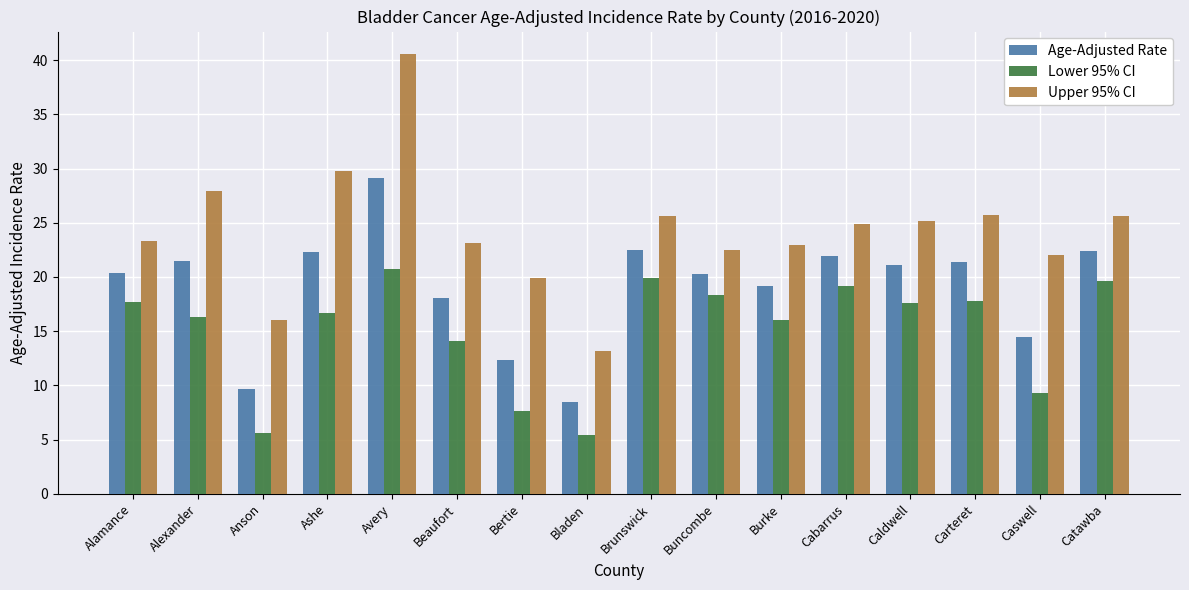

At how many categories does at least one series exceed 15?

15